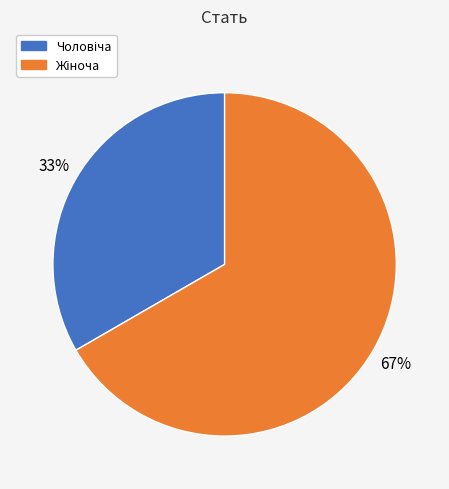

To the nearest percent, what is the average slice percentage?

50%